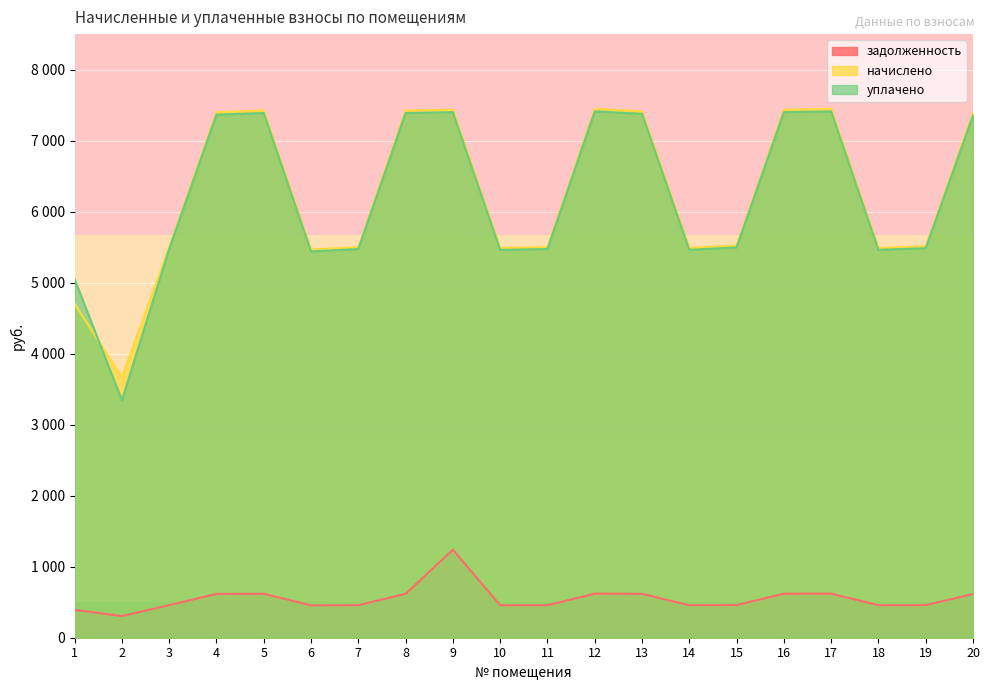

What is the value of the уплачено point at the 18th from the left?

5462.5